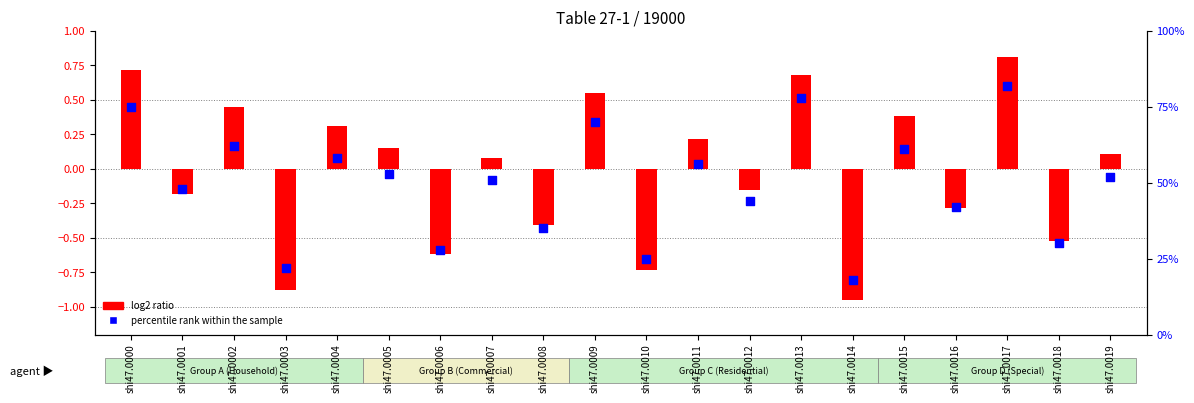

Is the value of percentile rank within the sample at shi47.0010 greater than the value of log2 ratio at shi47.0010?

Yes